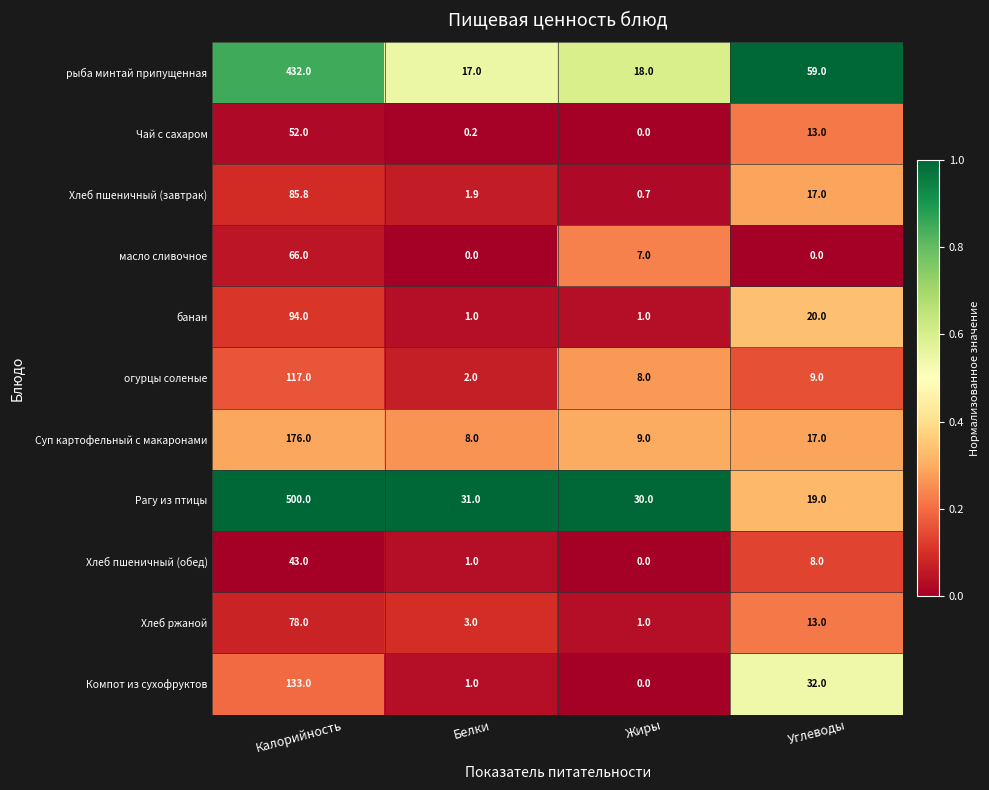

What is the maximum value shown in the chart?

500.0